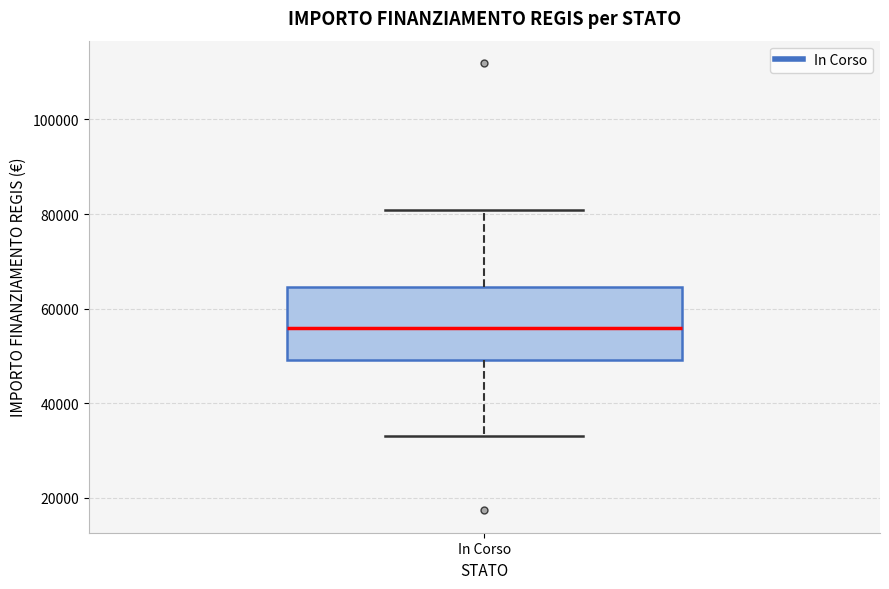

Where does the lower whisker of the box for In Corso end on the y-axis? The values are not printed on the chart, so give them approximately, as read against the axis.

32000